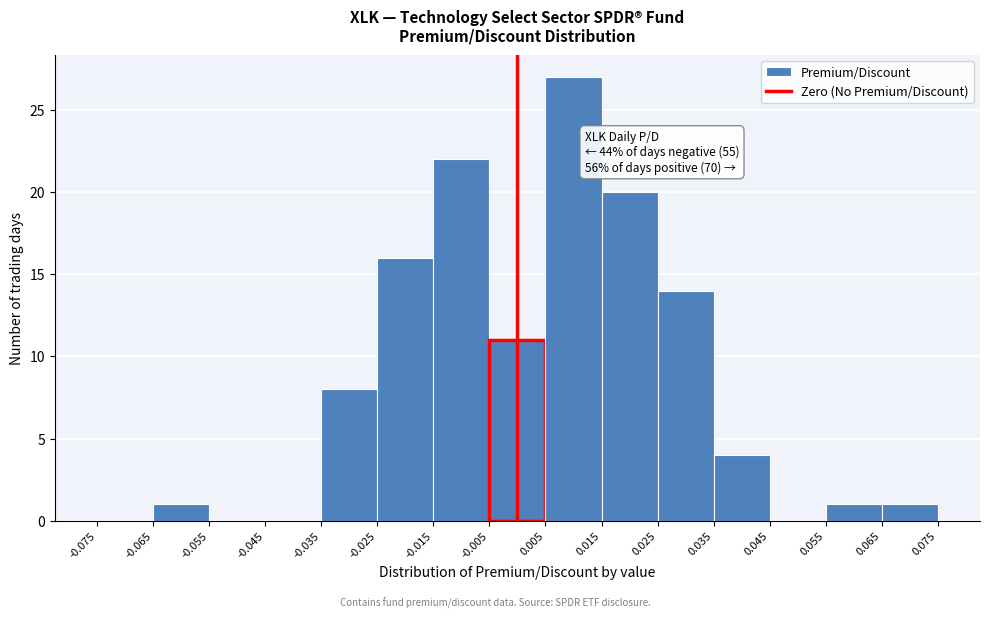

Which range on the x-axis has the tallest bar?

0.005 to 0.015